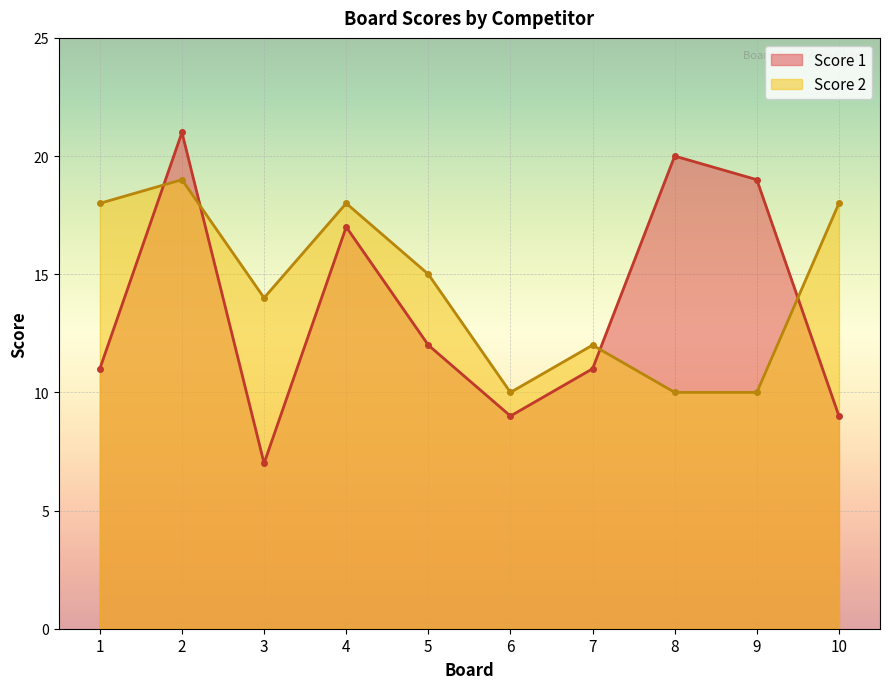

At which label does Score 2 first exceed 15?

1